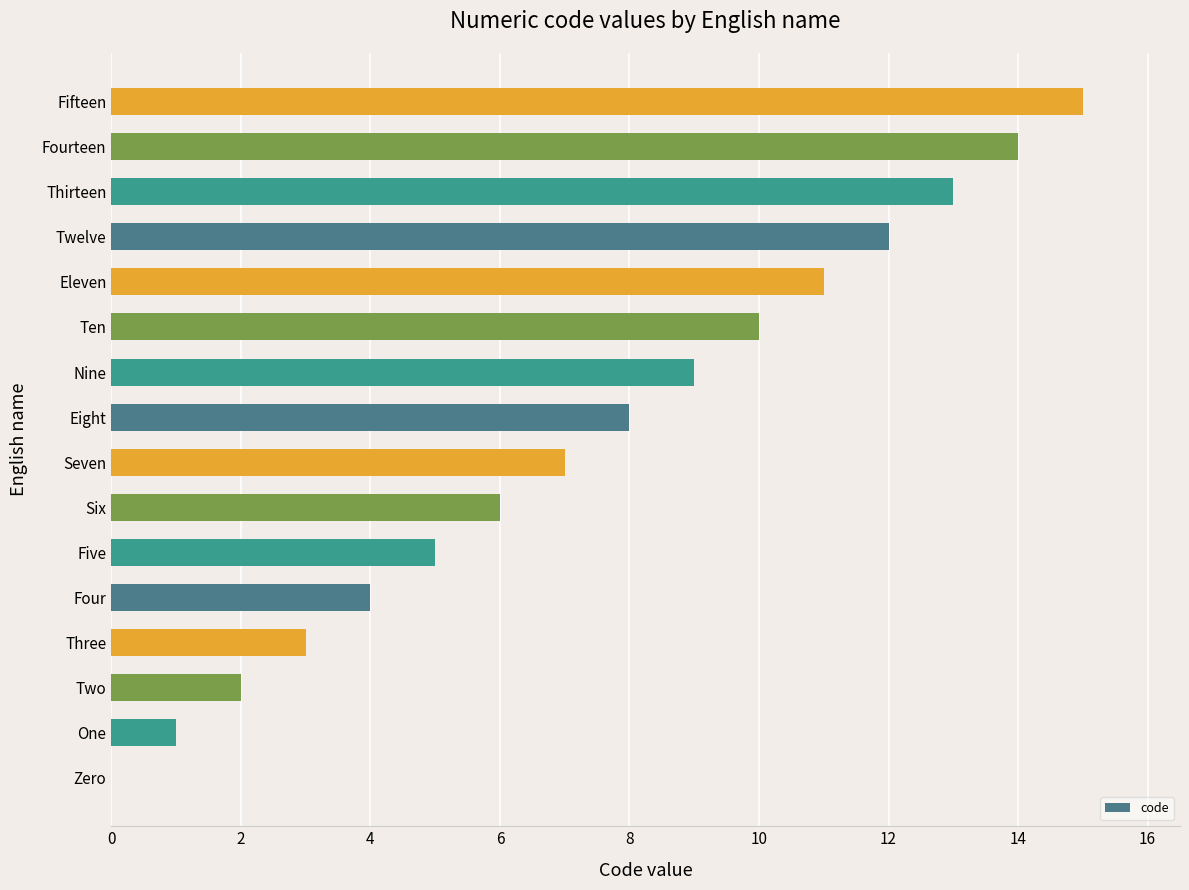

True or false: the data shows 12 at Twelve.

True